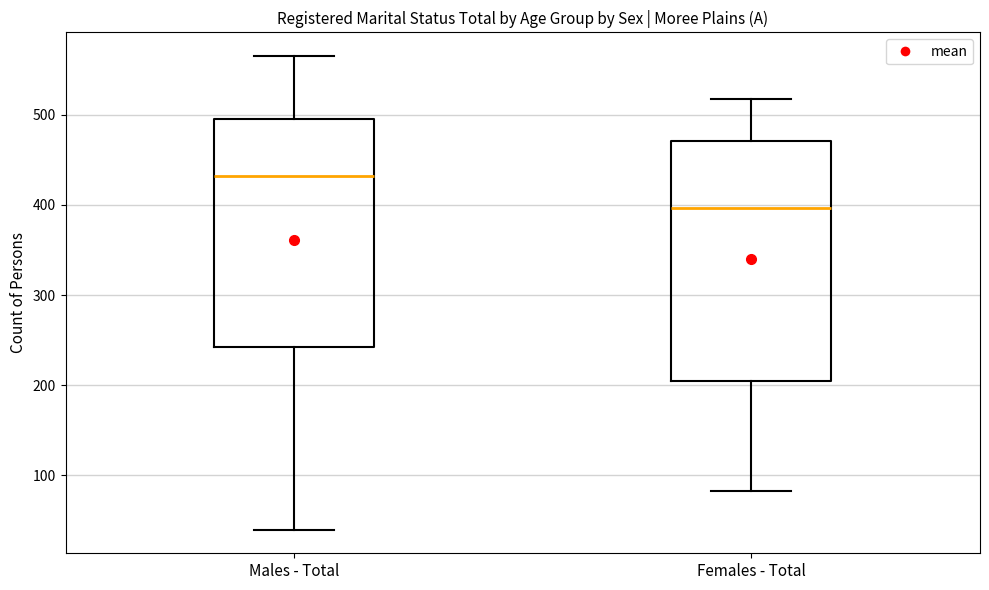

Where is the lower edge of the box for Females - Total on the y-axis? The values are not printed on the chart, so give them approximately, as read against the axis.

200